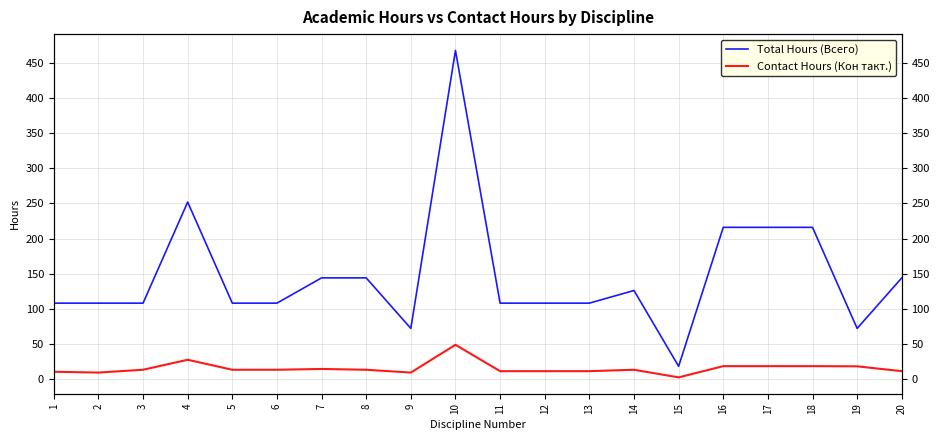

True or false: Total Hours (Всего) and Contact Hours (Кон такт.) intersect in this chart.

False